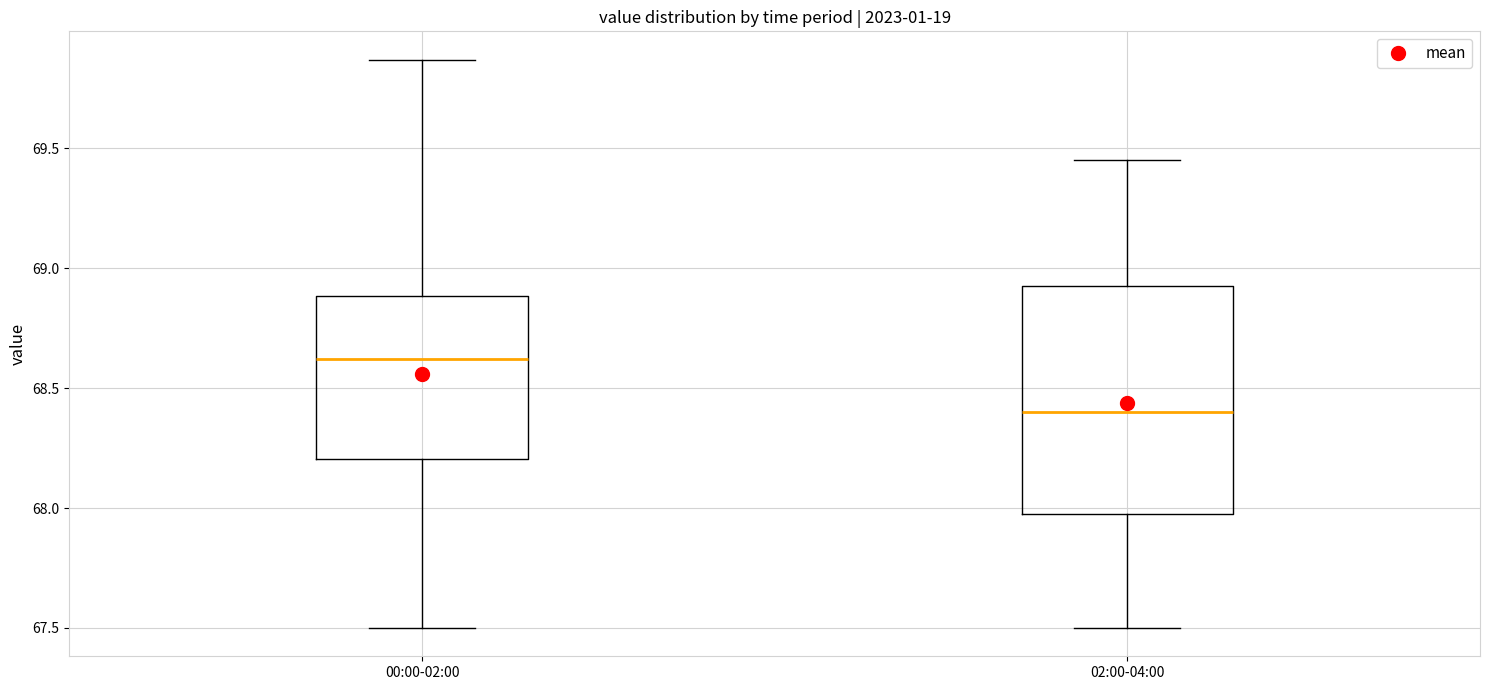

Which box is the tallest, from its lower edge to its upper edge?

02:00-04:00